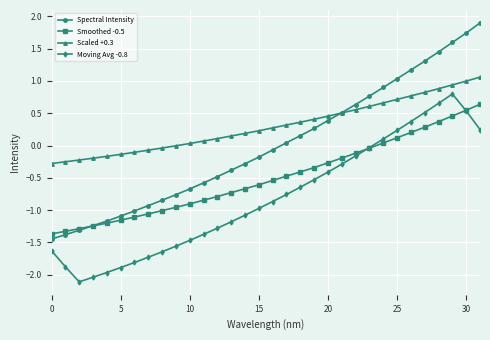

How many categories are shown in the chart?

32